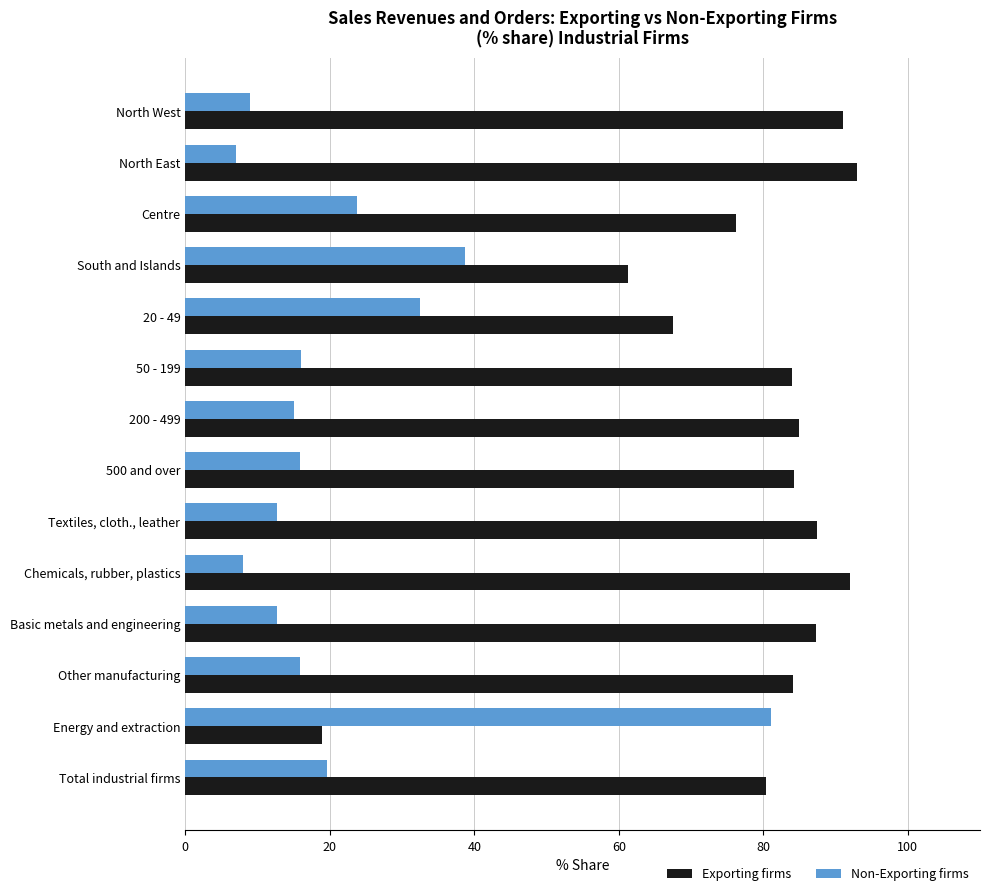

Rank the categories by Exporting firms value from highest to lowest.

North East, Chemicals, rubber, plastics, North West, Textiles, cloth., leather, Basic metals and engineering, 200 - 499, 500 and over, Other manufacturing, 50 - 199, Total industrial firms, Centre, 20 - 49, South and Islands, Energy and extraction